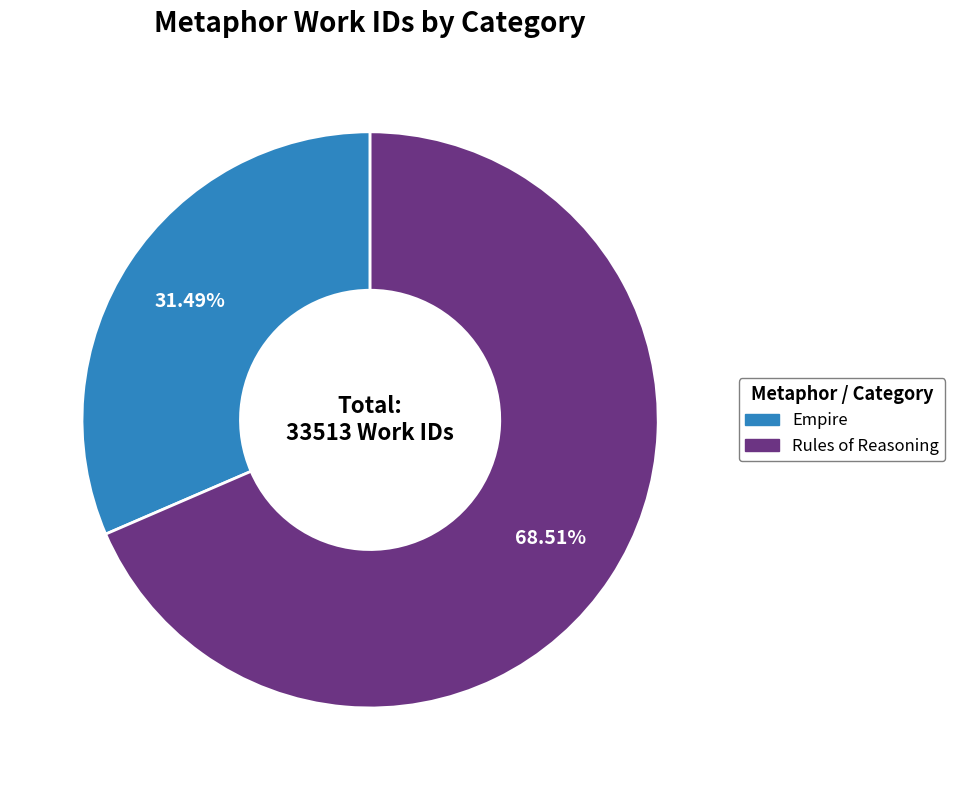

What percentage is the Empire slice, to the nearest percent?

31%